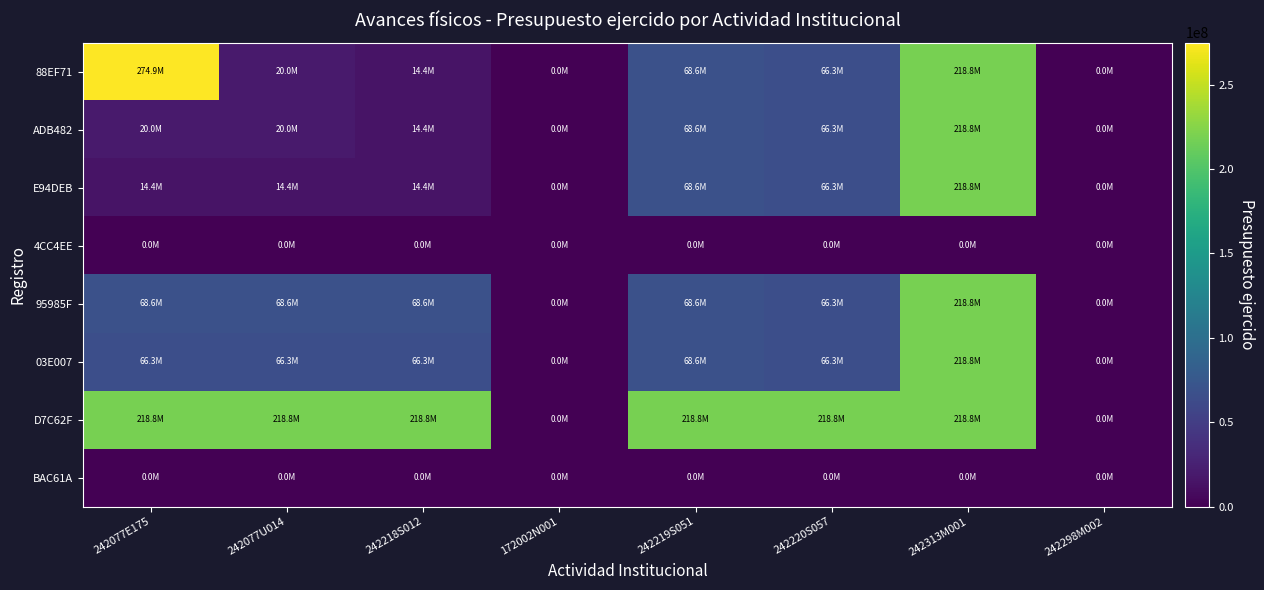

Count the number of categories in the chart.

8